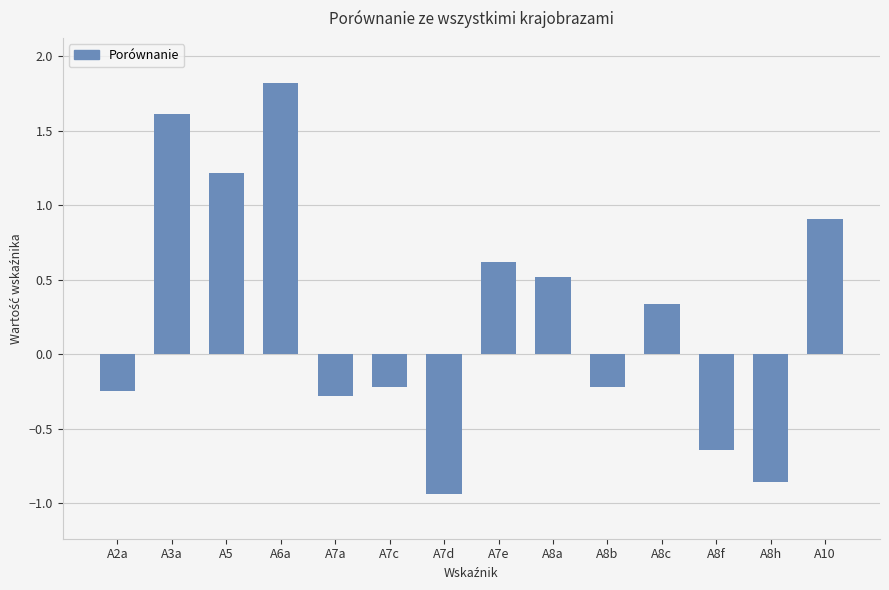

What is the label of the 6th bar from the right?

A8a